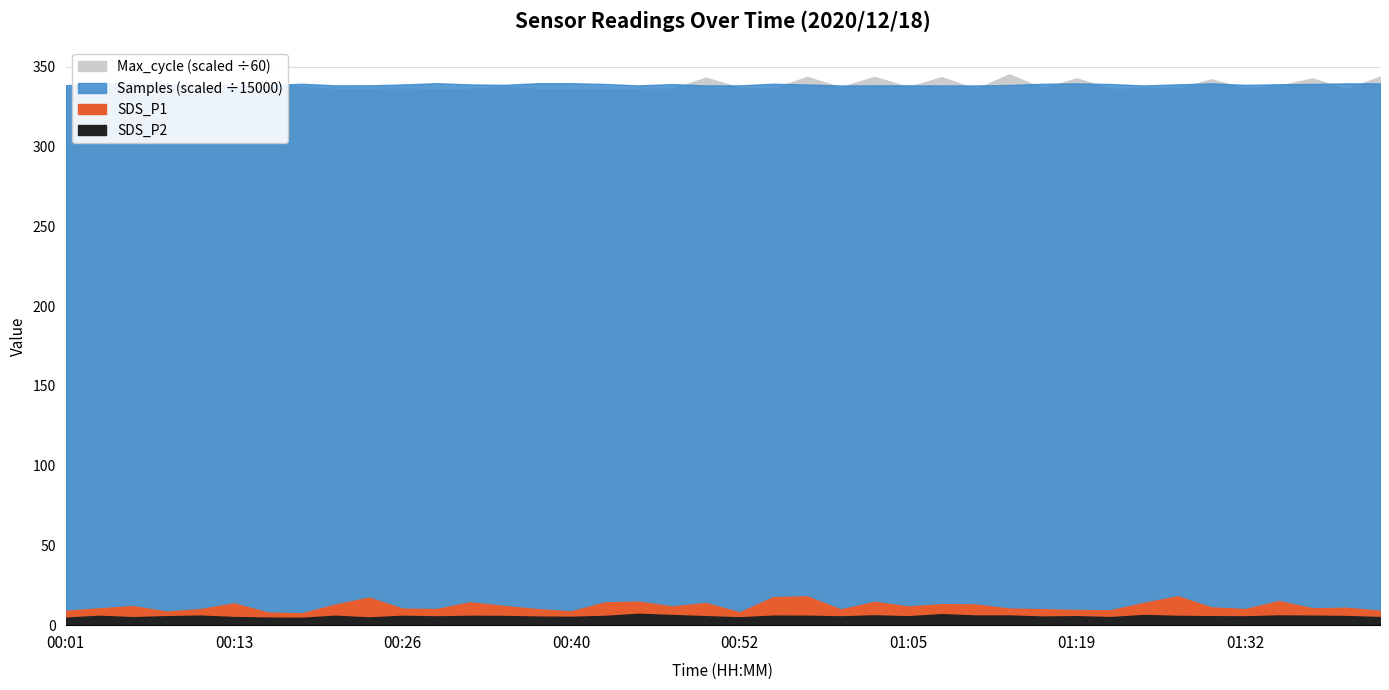

What is the difference between the Samples values at 00:52 and 00:47?

12544.0